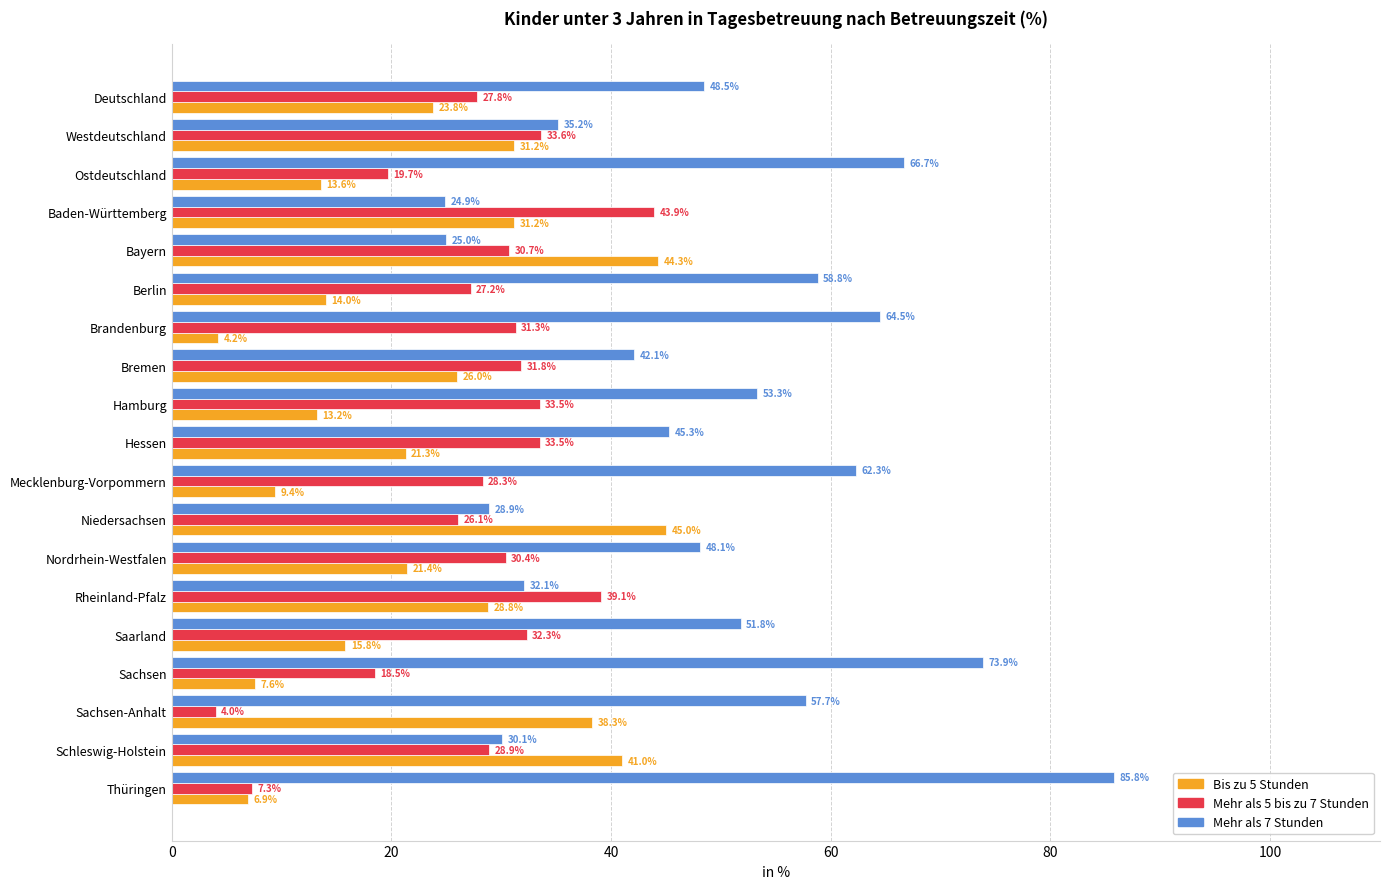

Between Deutschland and Saarland, which series saw the biggest shift?

Bis zu 5 Stunden